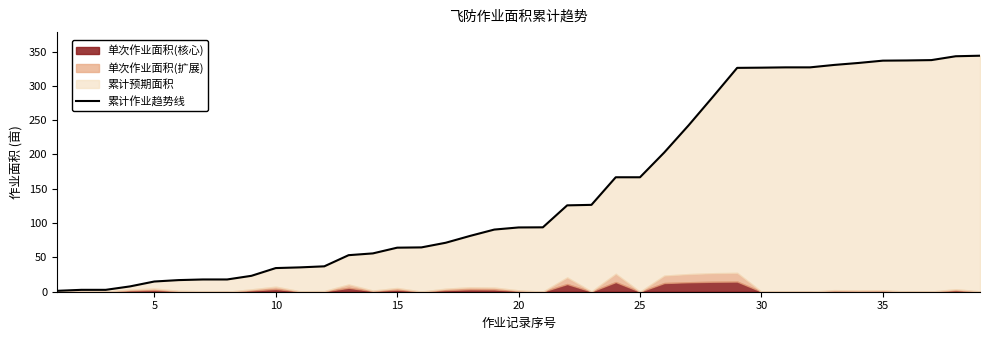

What is the change in value from 14 to 35?

+272.9